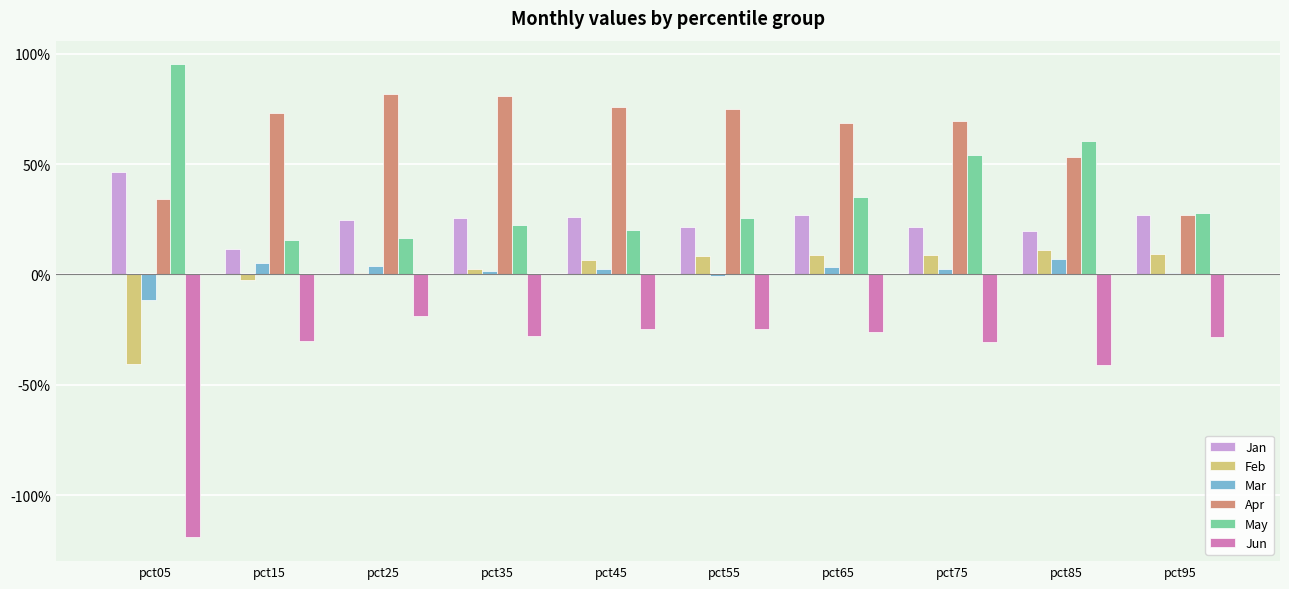

Which series has the largest total across all categories?

Apr